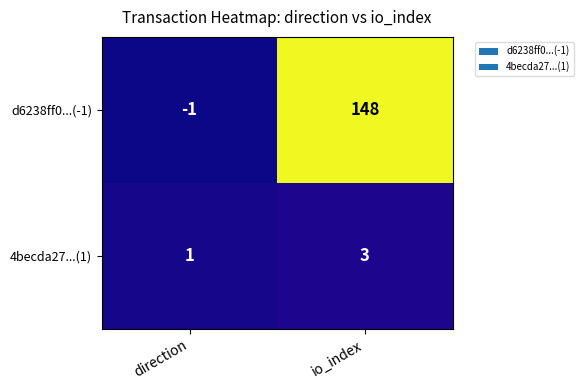

Rank the series at io_index from highest to lowest value.

d6238ff0...(-1), 4becda27...(1)